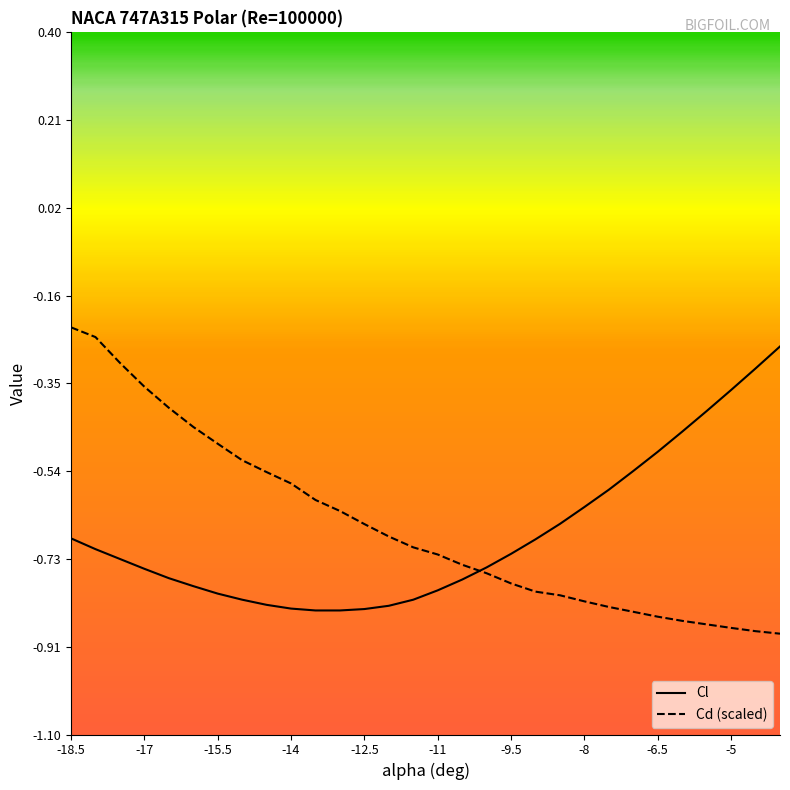

What is the spread (max minus min) of values at -5?

0.5